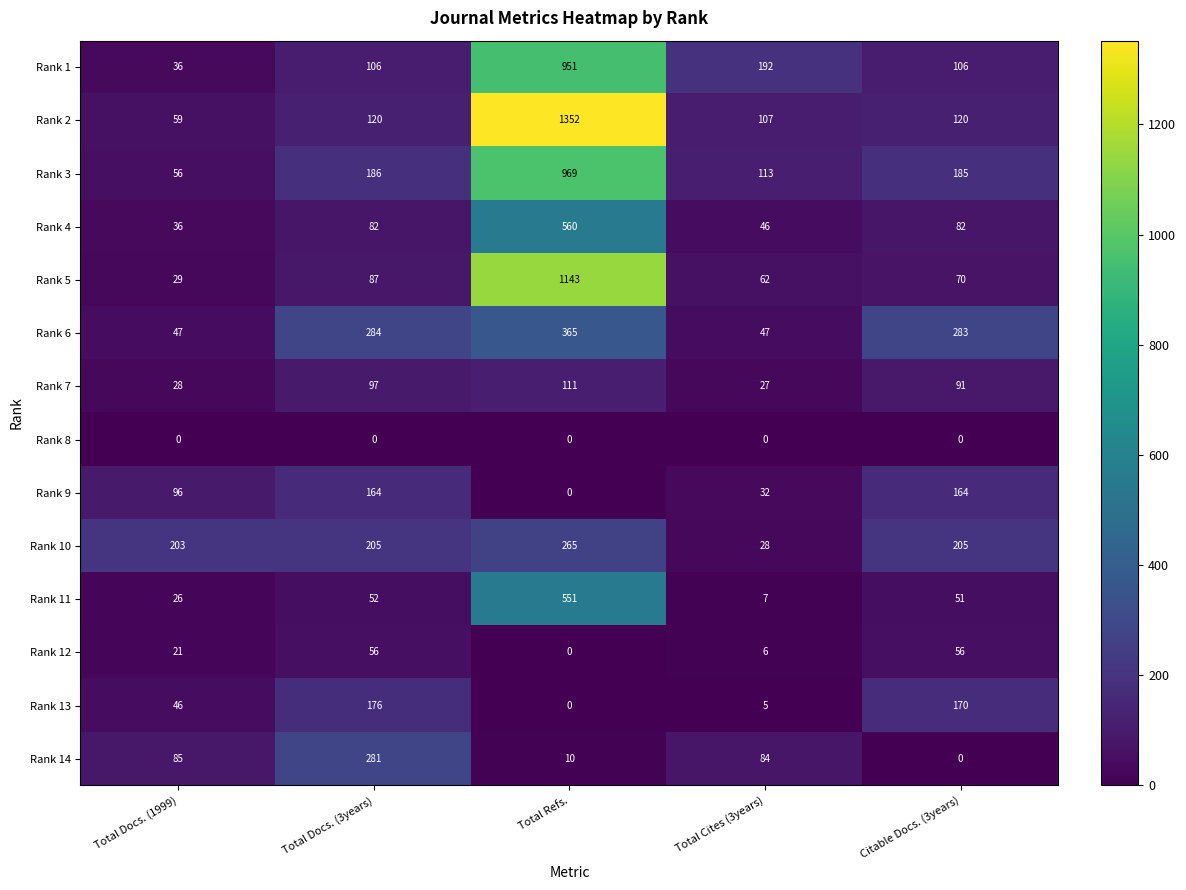

At which category is the sum across all series the highest?

Total Refs.